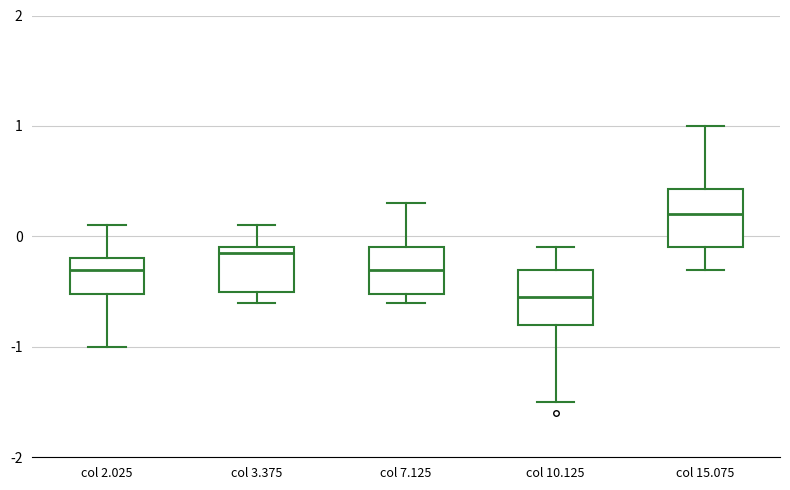

Reading left to right, read every box against the y-axis: the position of its median line, the range the box covers, and the ends of its whiskers. The values are not printed on the chart, so give them approximately, as read against the axis.

col 2.025: median -0.3, box -0.5 to -0.2, whiskers -1.0 to 0.1
col 3.375: median -0.1 (just below the box's upper edge), box -0.5 to -0.1, whiskers -0.6 to 0.1
col 7.125: median -0.3, box -0.5 to -0.1, whiskers -0.6 to 0.3
col 10.125: median -0.5, box -0.8 to -0.3, whiskers -1.5 to -0.1
col 15.075: median 0.2, box -0.1 to 0.4, whiskers -0.3 to 1.0